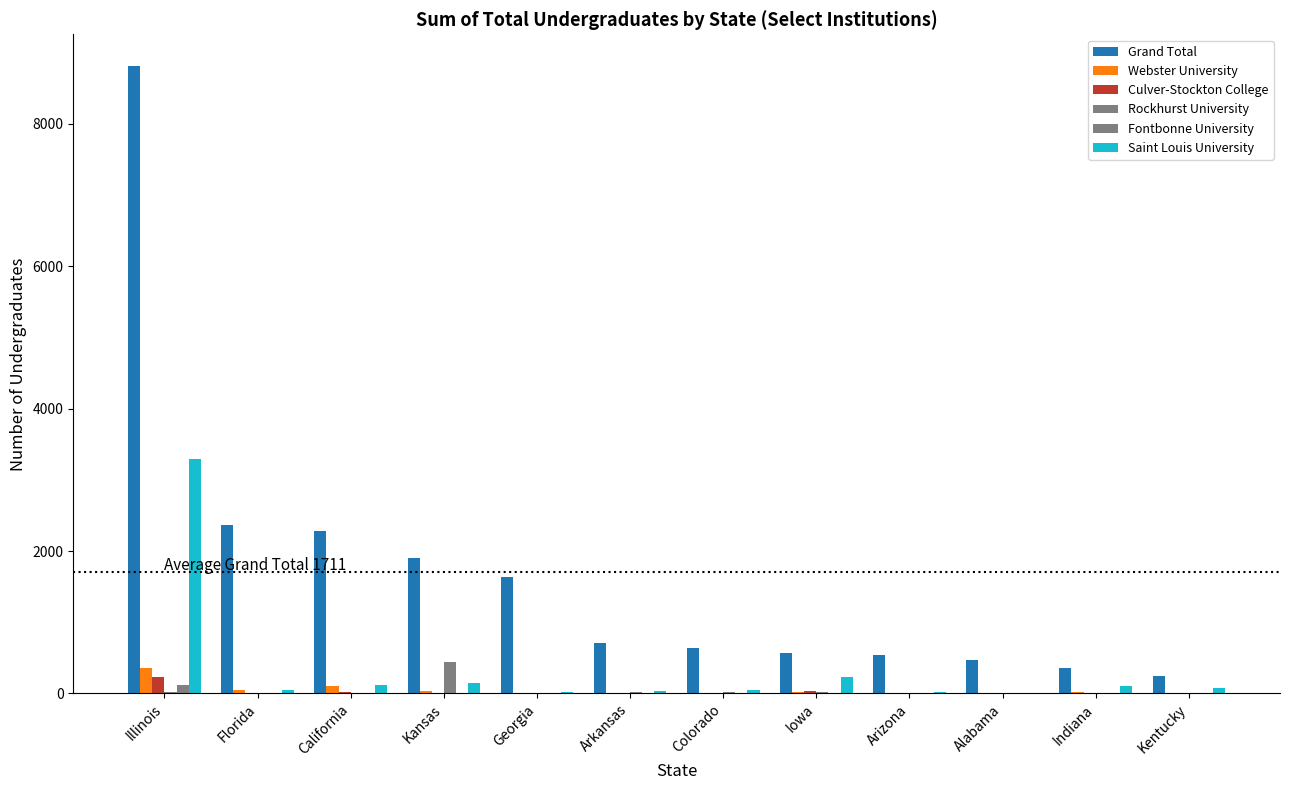

At which label does Fontbonne University reach its minimum?

Georgia